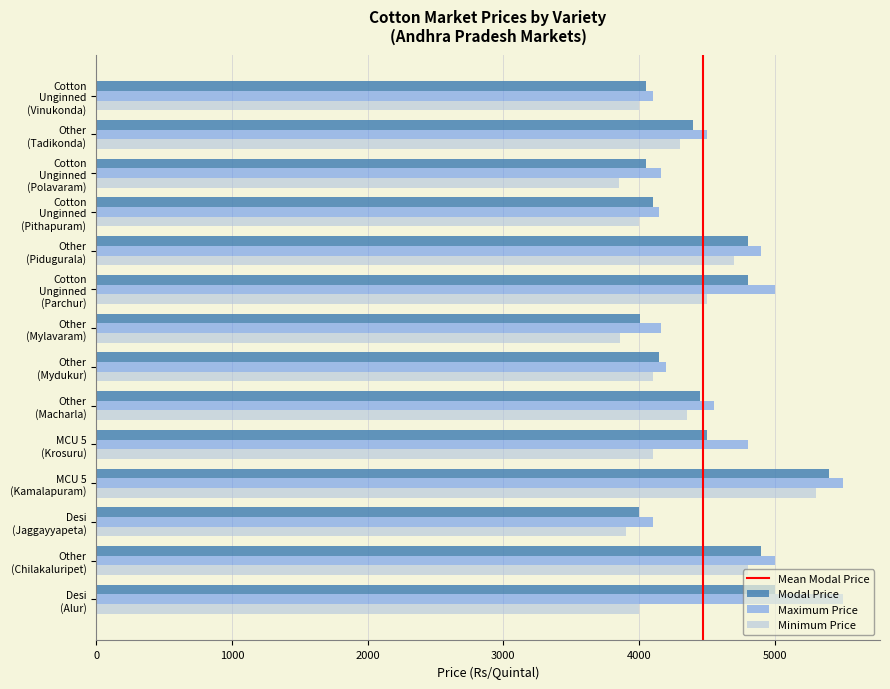

Which series has the largest total across all categories?

Maximum Price